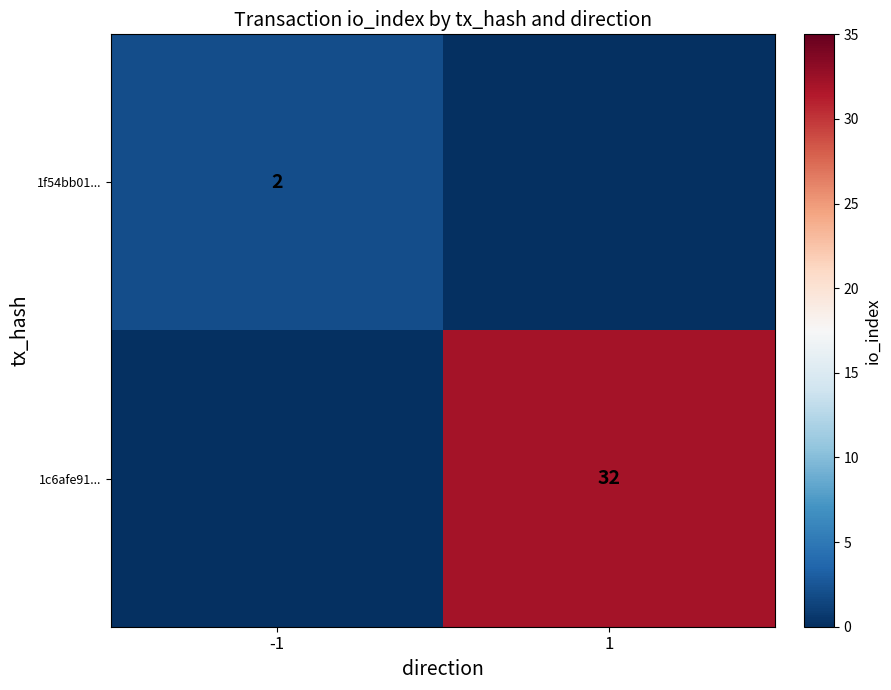

The value of 1c6afe91... at 1 is 32. True or false?

True